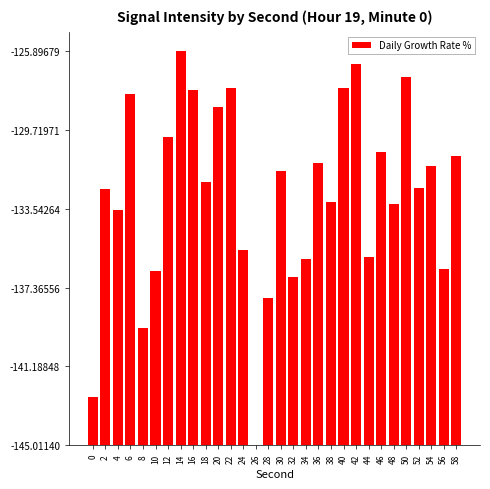

Are the bars horizontal?

No